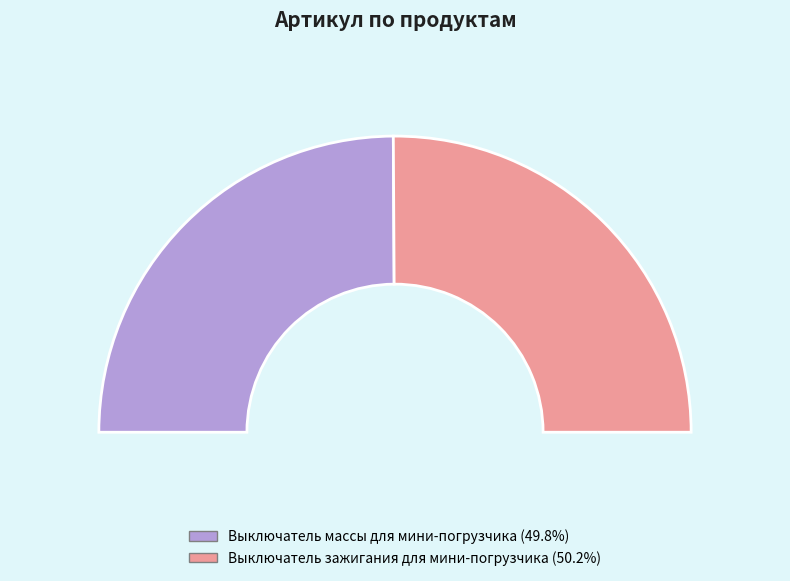

True or false: Выключатель массы для мини-погрузчика accounts for 50% of the total.

True